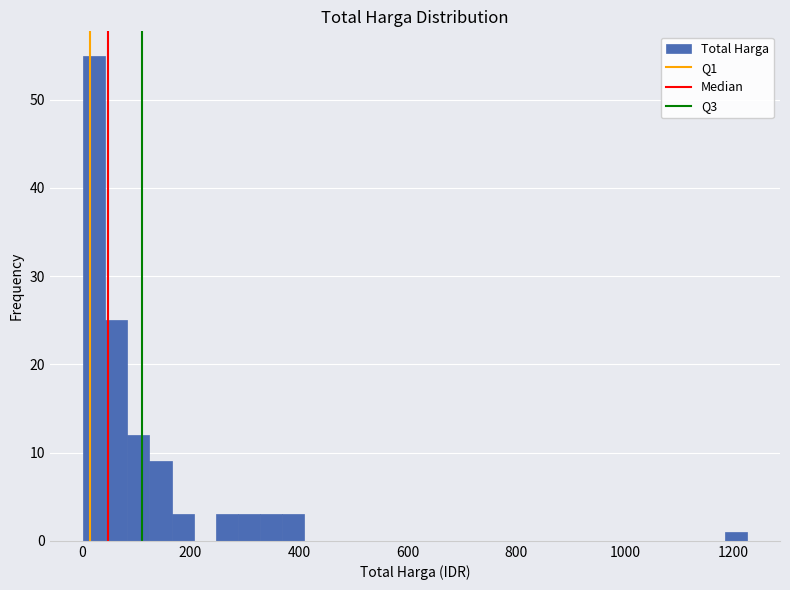

Around what value on the x-axis is the tallest bar? Give the approximate position of its centre, as read against the axis.

20